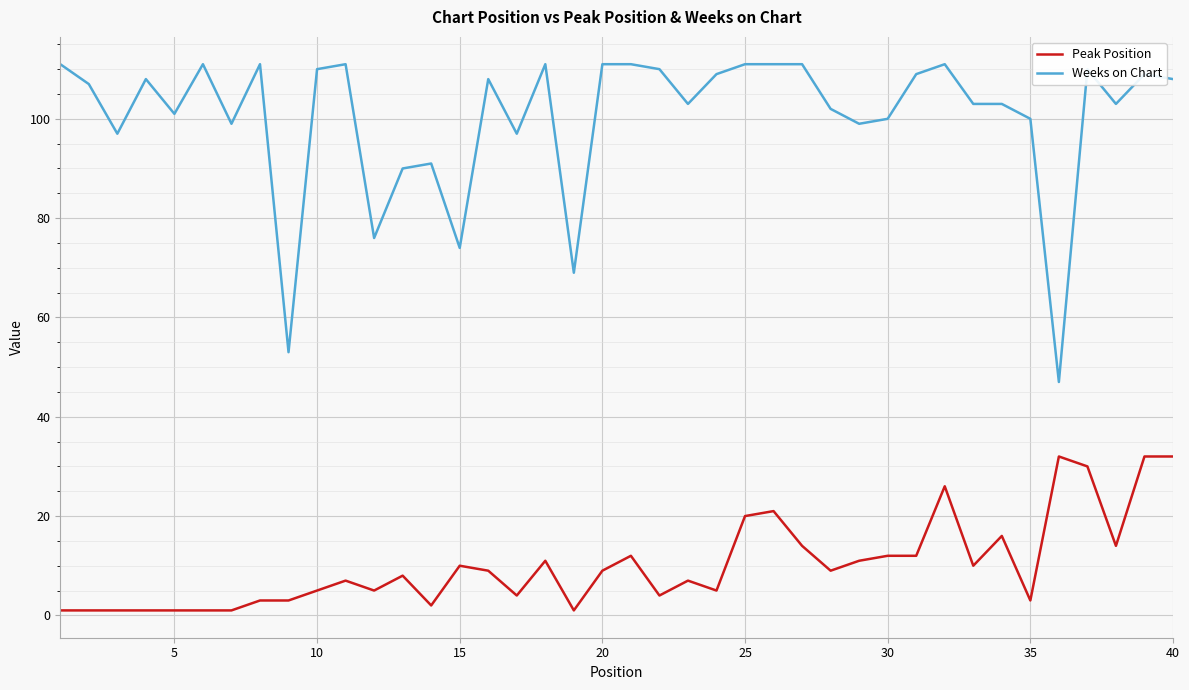

What is the average value of the Weeks on Chart series?

100